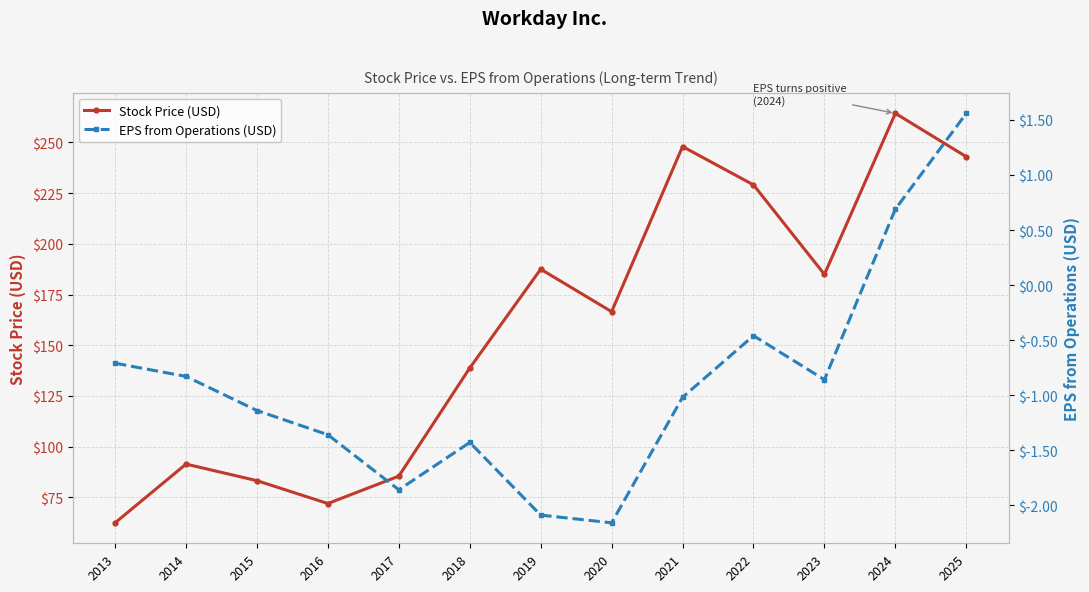

Between 2015 and 2023, which is larger?

2023